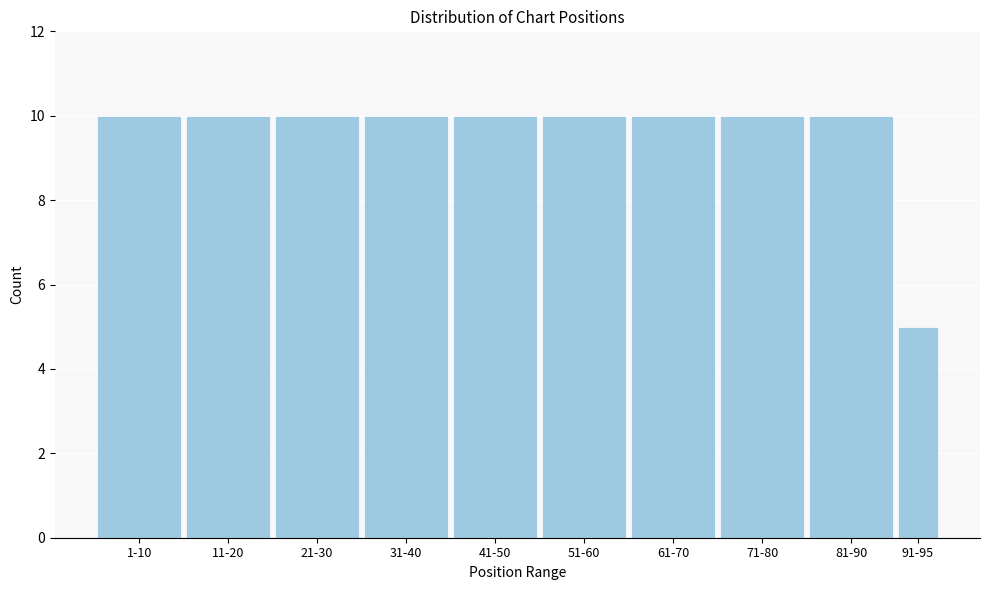

Reading left to right, what are all the values shown in this chart?

1-10=10	11-20=10	21-30=10	31-40=10	41-50=10	51-60=10	61-70=10	71-80=10	81-90=10	91-95=5